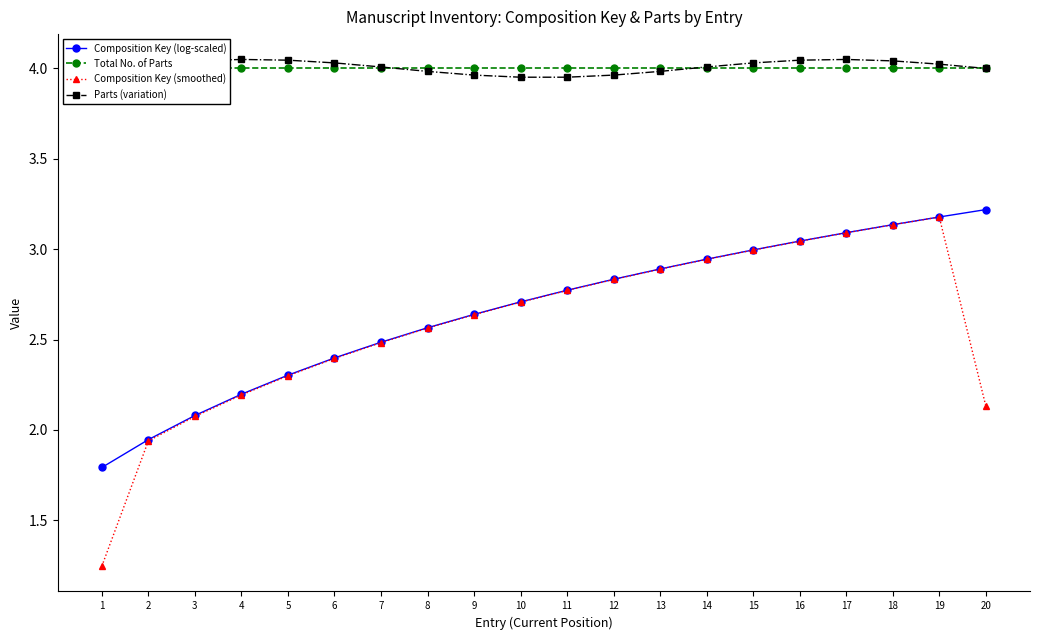

True or false: Composition Key (log-scaled) has a value of 2.7 at 10.

True